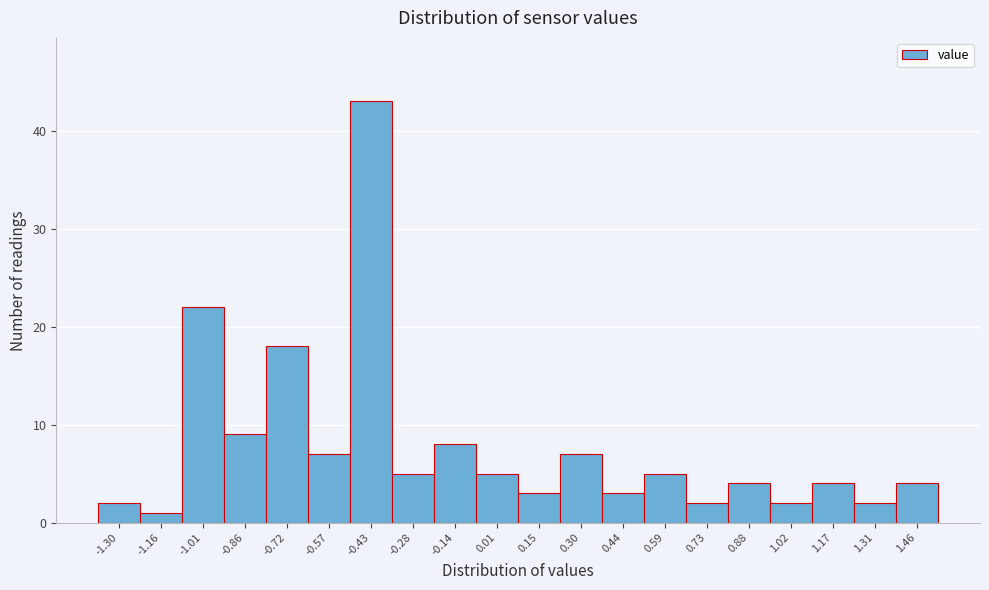

Reading right to left, list all the values displayed in this chart.

4	2	4	2	4	2	5	3	7	3	5	8	5	43	7	18	9	22	1	2